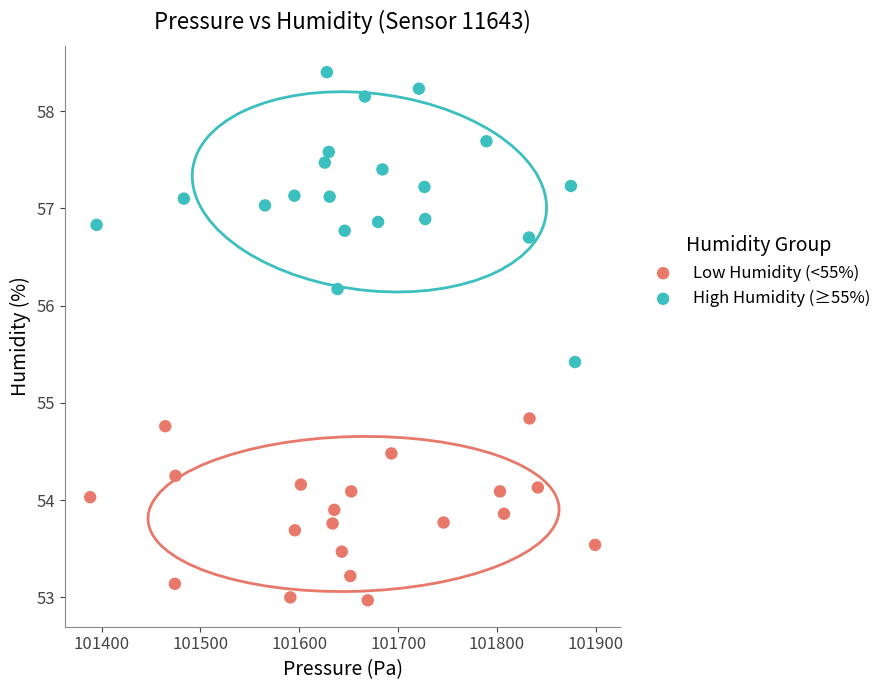

Which series contains the highest Y value?

High Humidity (≥55%)